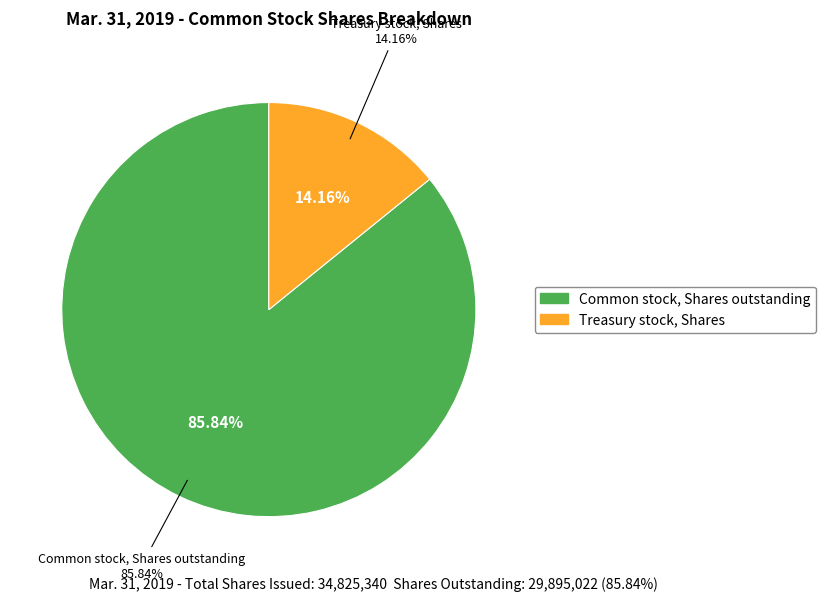

To the nearest percent, what is the difference between the largest and smallest slice percentages?

72%